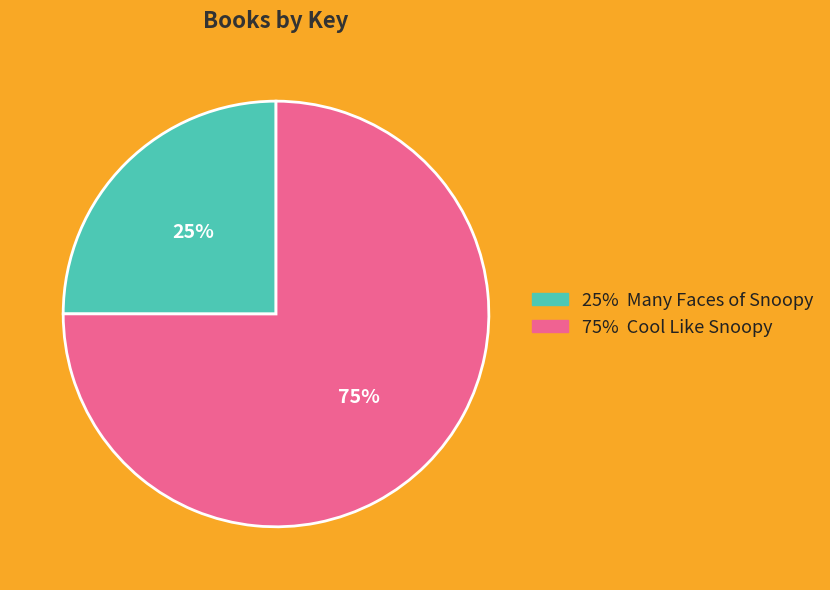

Is there any slice that represents more than half of the pie?

Yes